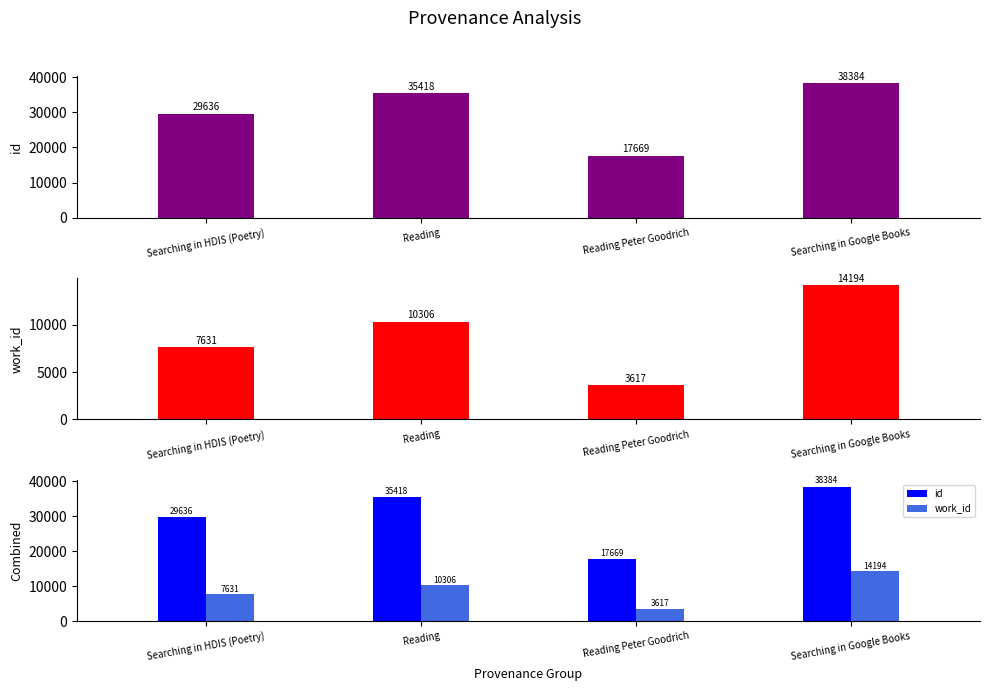

How many distinct data groups are displayed?

2